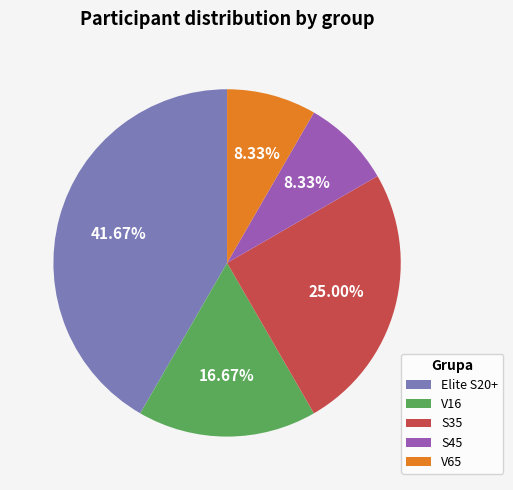

What percentage is NOT represented by V65?

91.7%